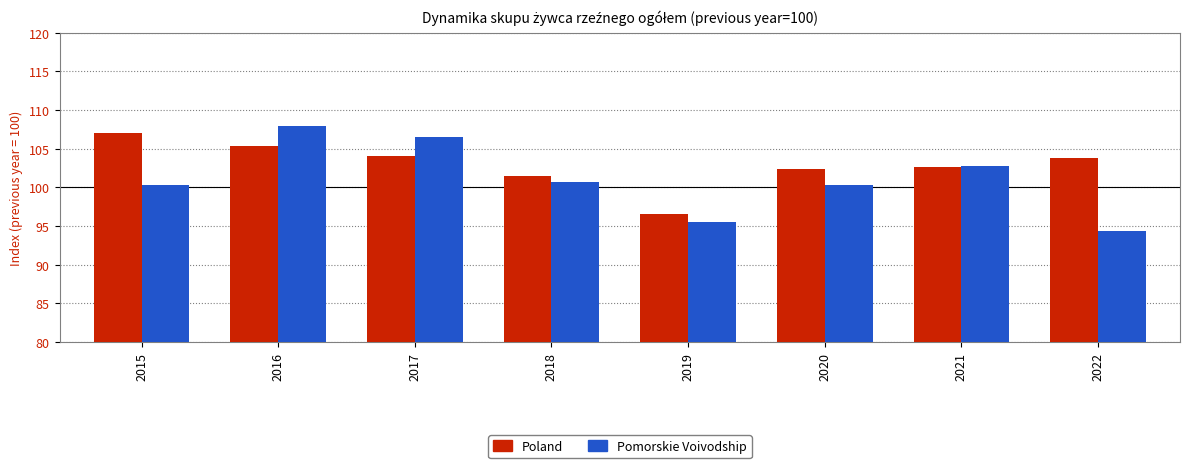

At which label does Poland reach its minimum?

2019